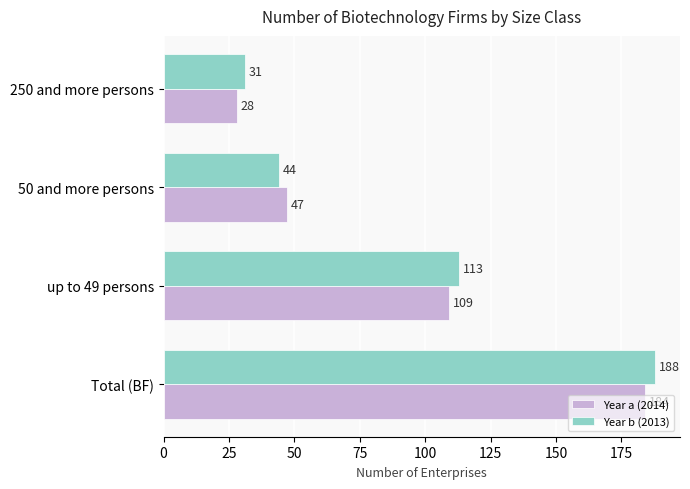

At which label is Year b (2013) closest to 109?

up to 49 persons